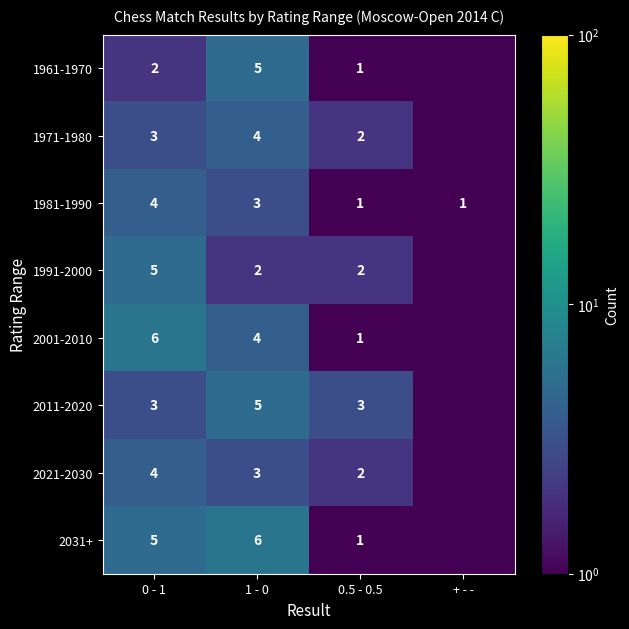

What is the difference between the 1971-1980 values at 0.5 - 0.5 and 0 - 1?

1.0